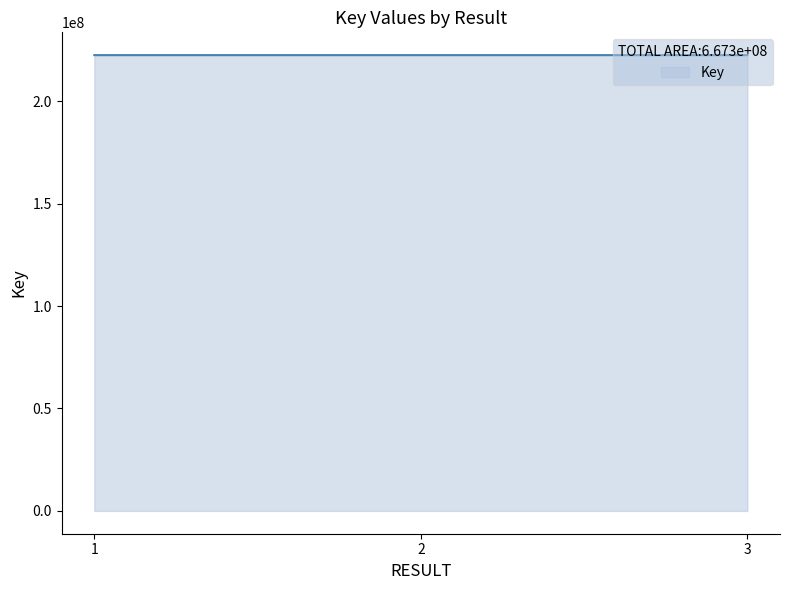

What is the average value?

222442382